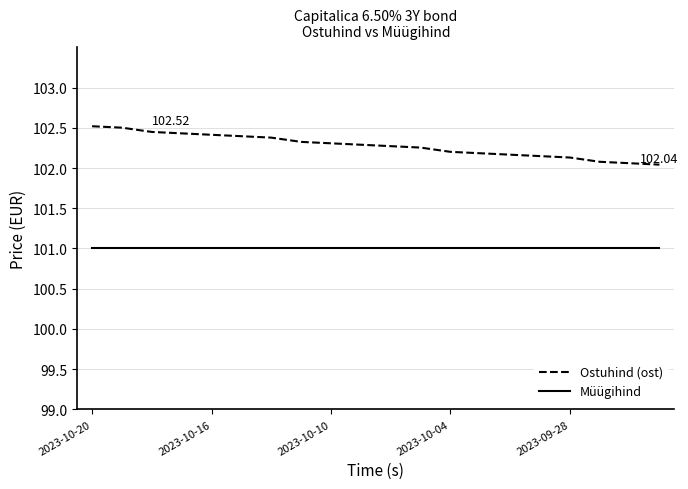

How many series are shown in this chart?

2